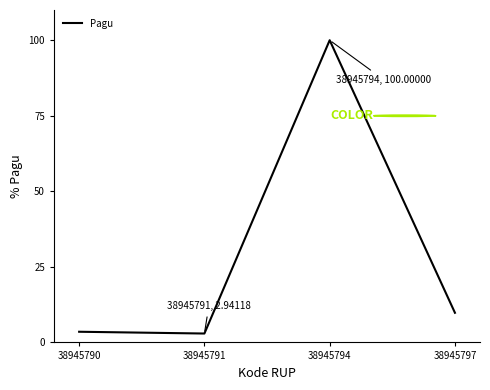

Approximately how many times larger is the value at 38945790 compared to 38945797?

0.4